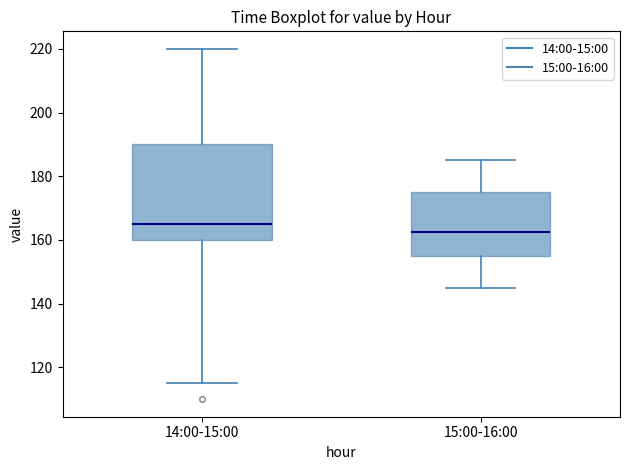

Reading left to right, transcribe this box plot: for each box, give where its median line is, the range the box spans, and where its two whiskers end, as read against the y-axis. The values are not printed on the chart, so give them approximately, as read against the axis.

14:00-15:00: median 166, box 160 to 190, whiskers 116 to 220
15:00-16:00: median 162, box 156 to 176, whiskers 146 to 186